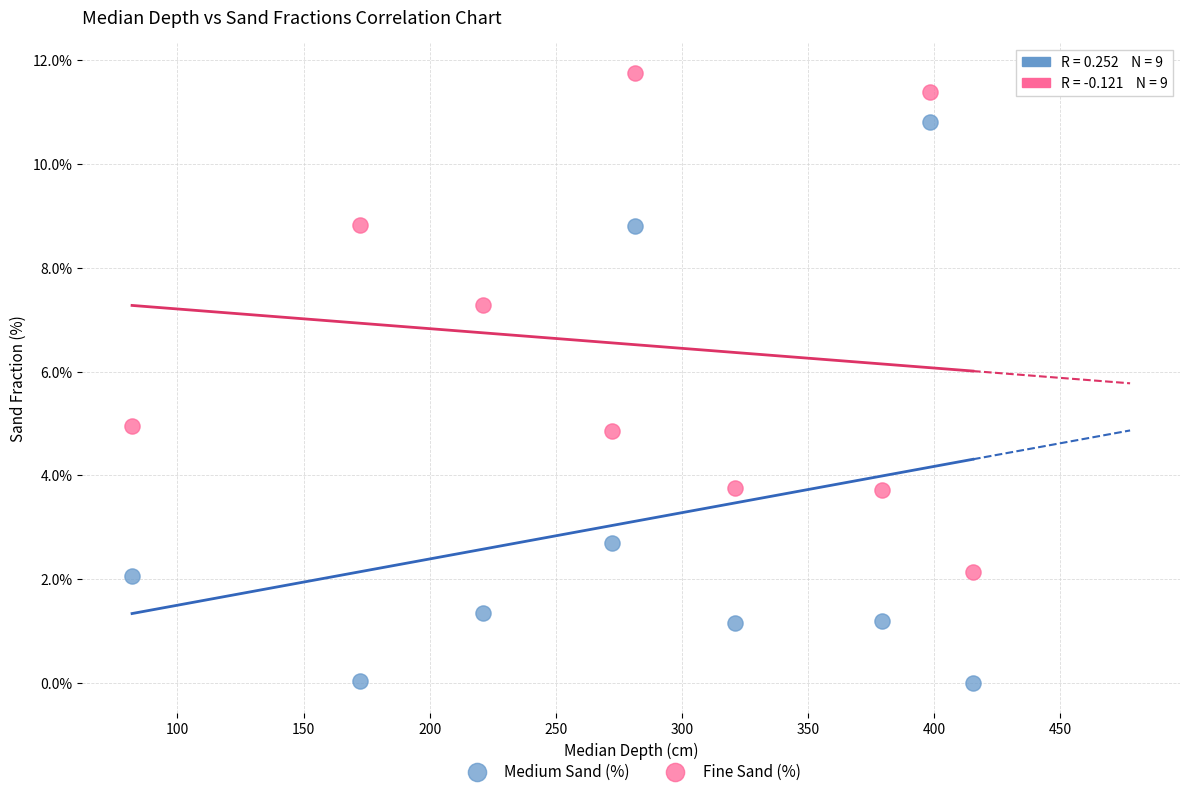

Which series reaches the maximum Y coordinate?

Fine Sand (%)